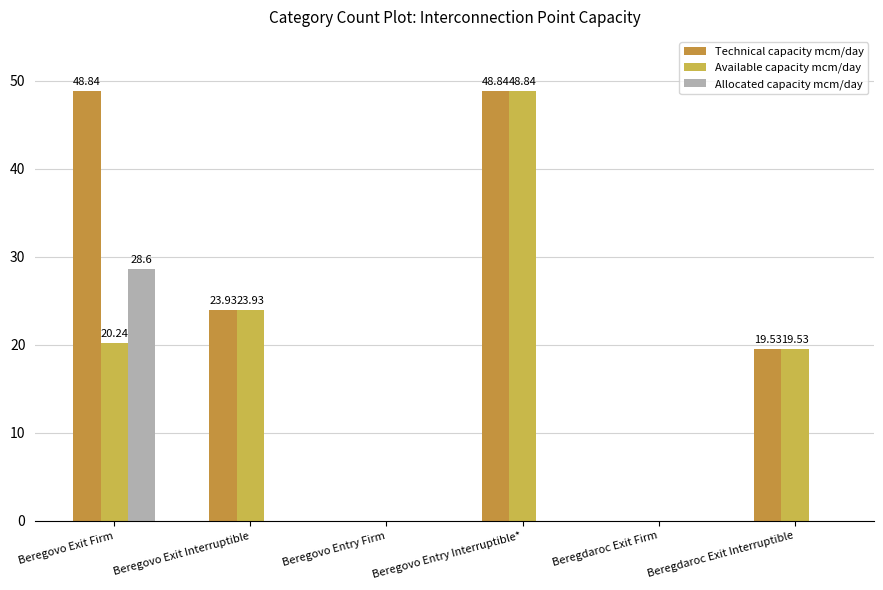

Which category has the lowest value across all series?

Beregovo Entry Firm